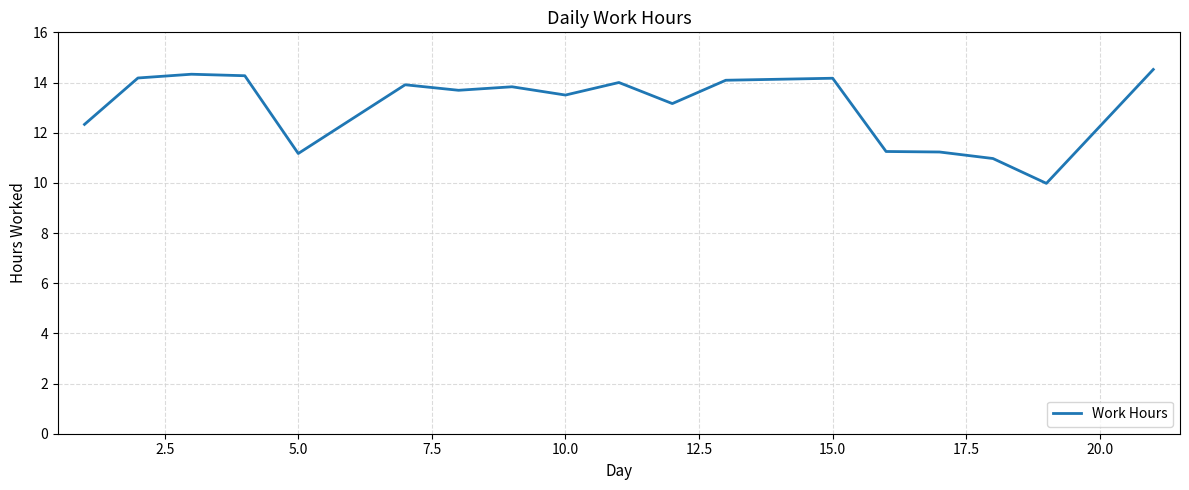

What is the difference between the second highest and second lowest values?

3.4